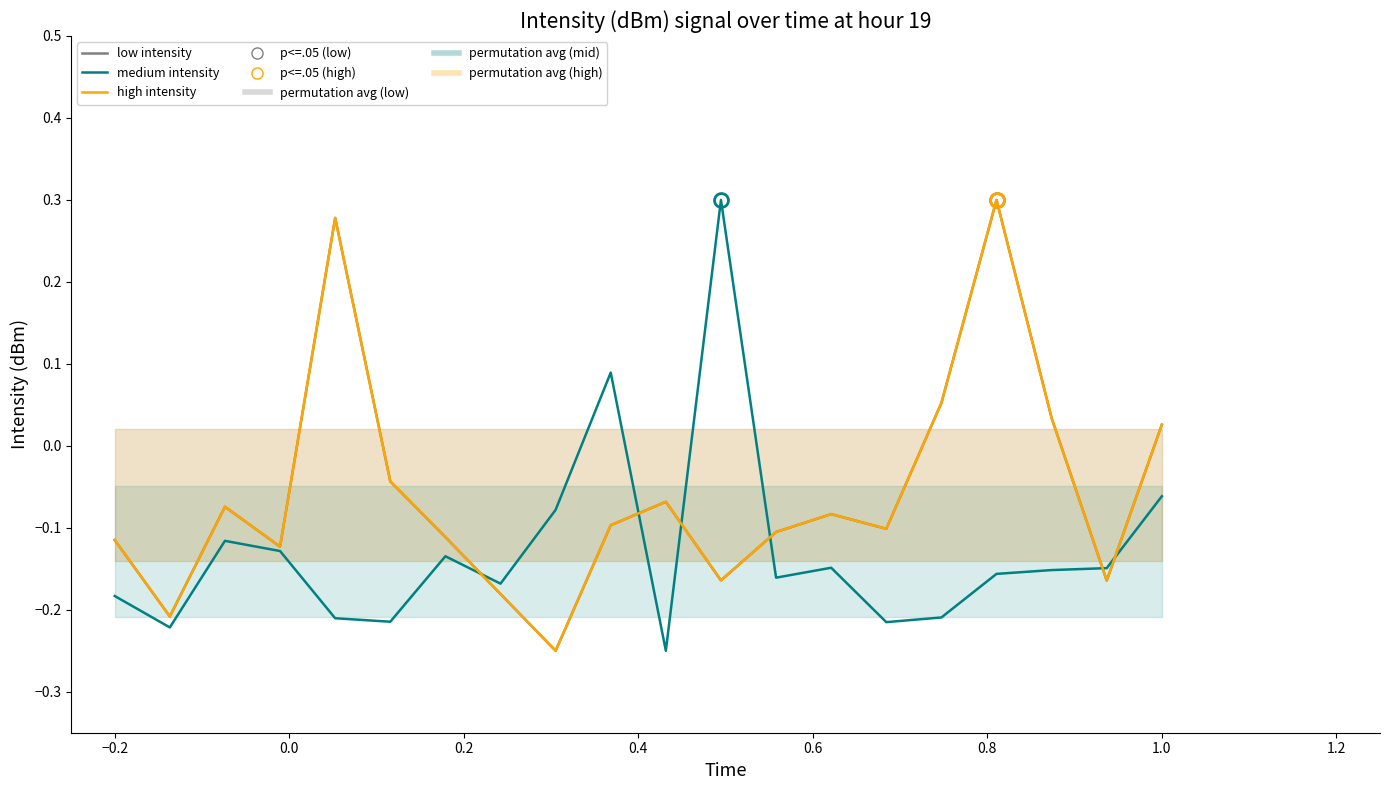

At which category does low intensity reach its first local valley?

−0.2